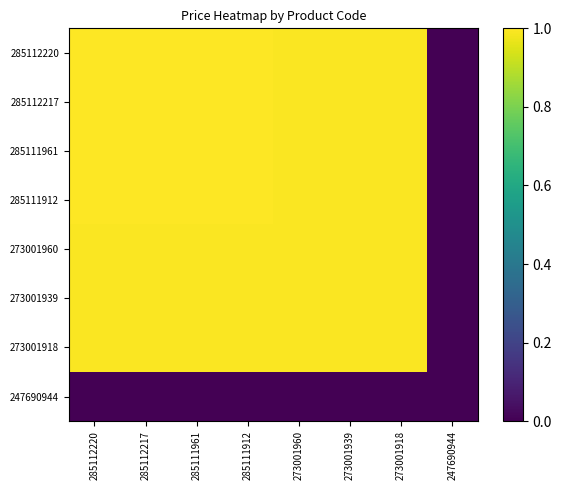

At which category is the sum across all series the highest?

285112220